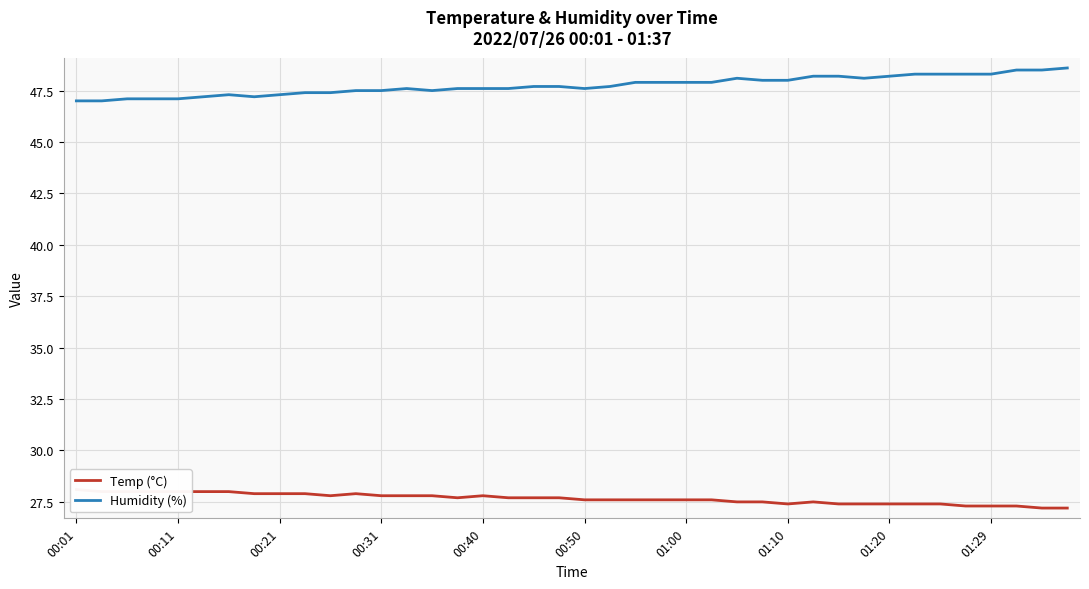

What is the difference between the maximum and second lowest values in the Humidity (%) series?

1.6